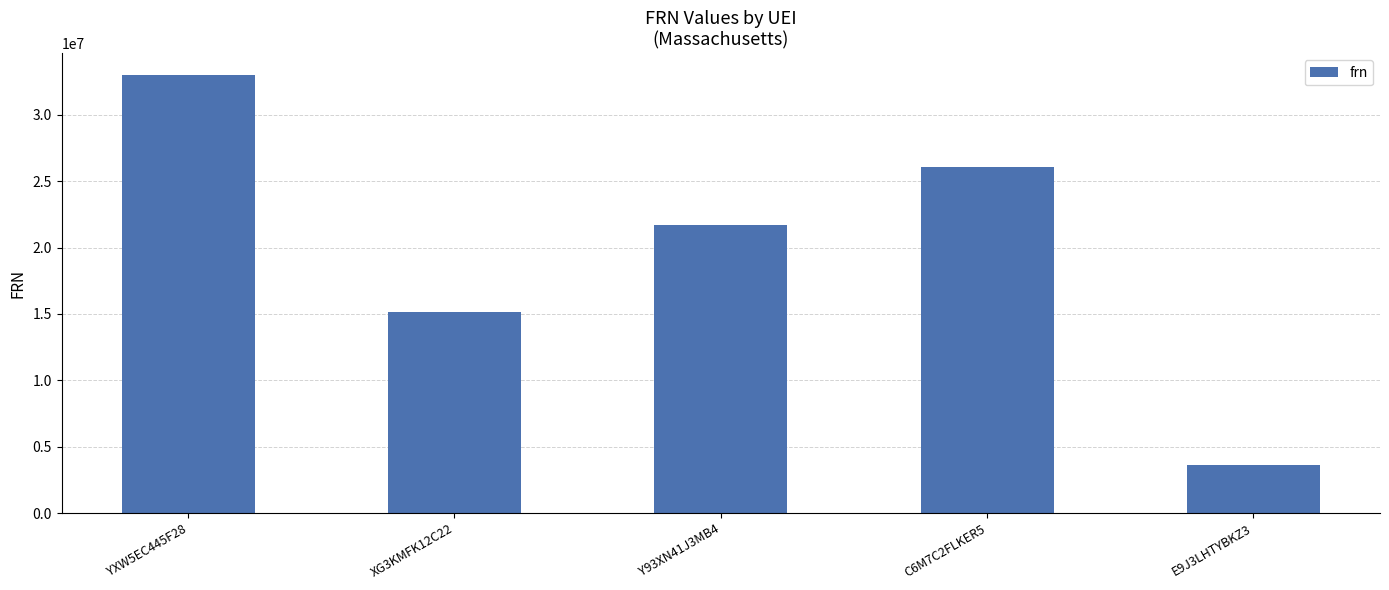

What is the label of the 1st bar from the right?

E9J3LHTYBKZ3